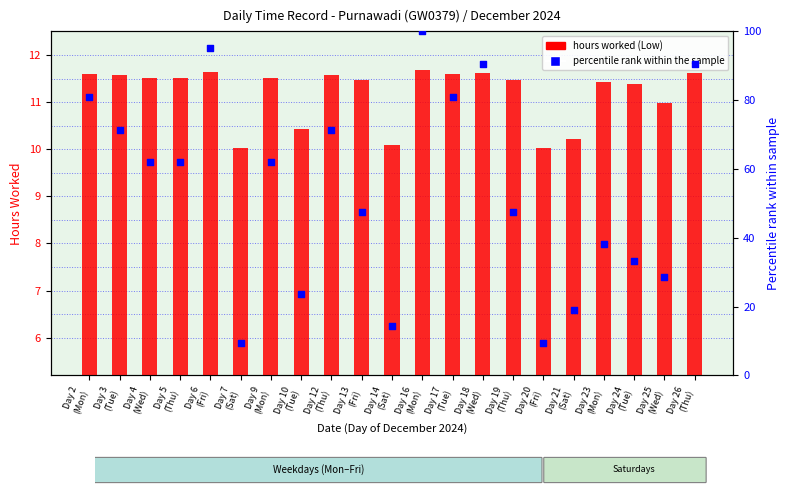

At how many categories does at least one series exceed 27?

16